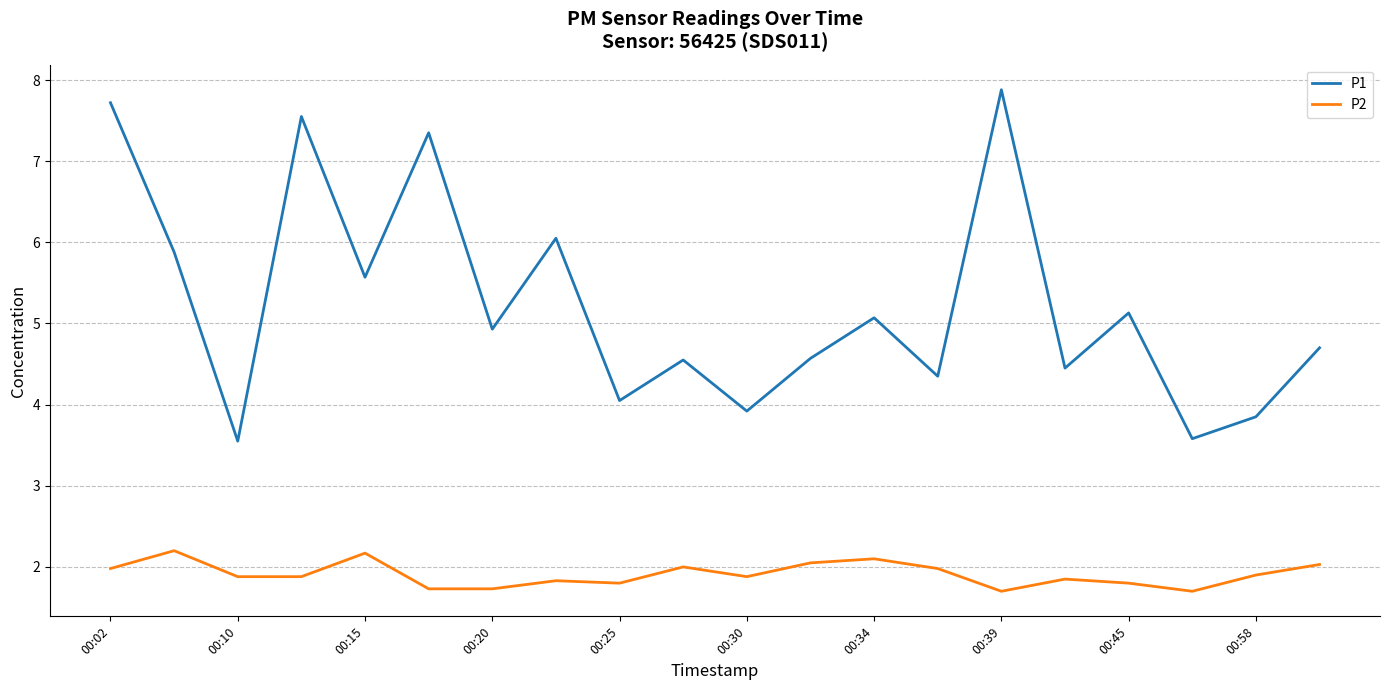

What is the maximum value for P1?

7.9